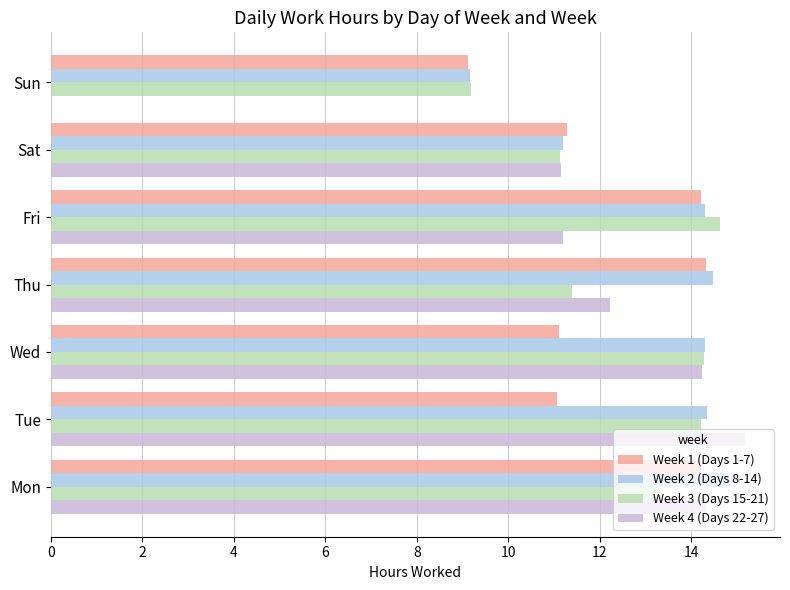

Which series has the widest spread of values?

Week 4 (Days 22-27)